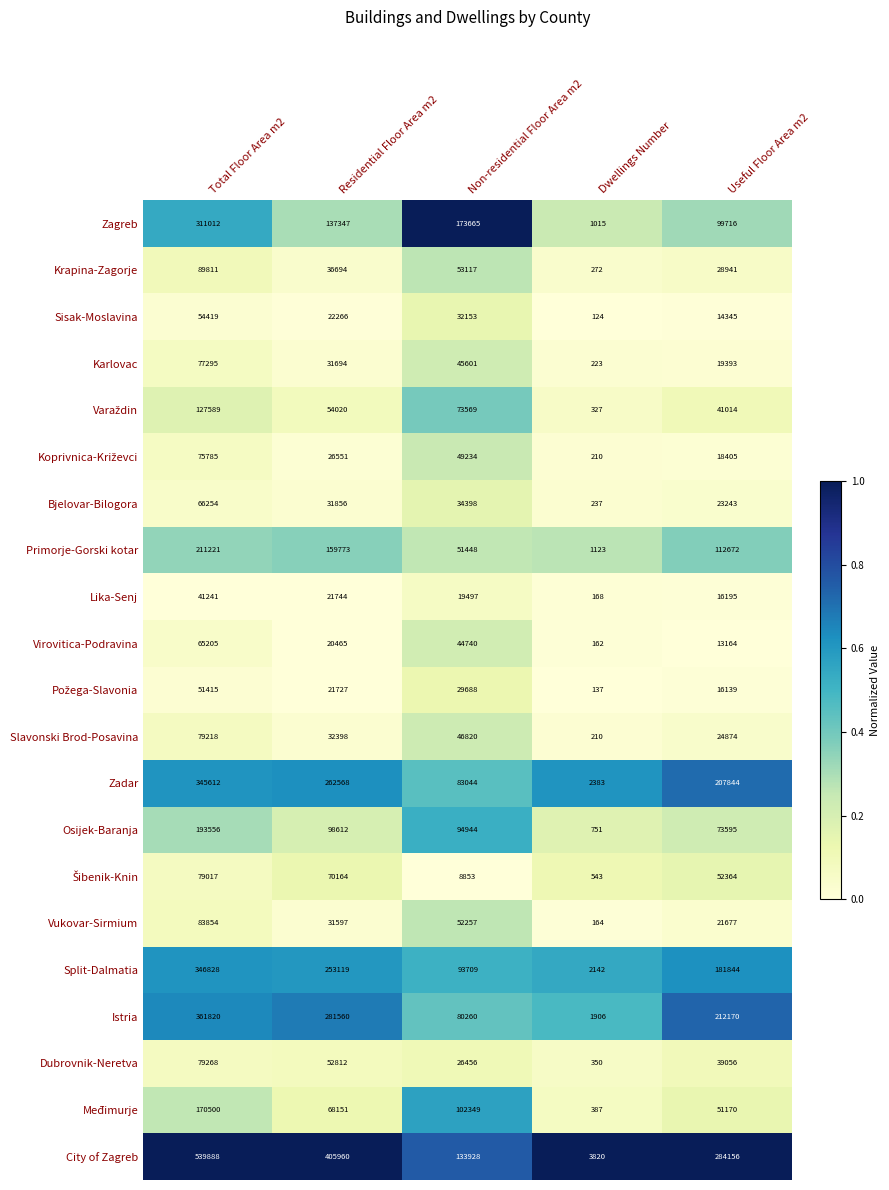

What is the difference between the highest and lowest values at Non-residential Floor Area m2?

164812